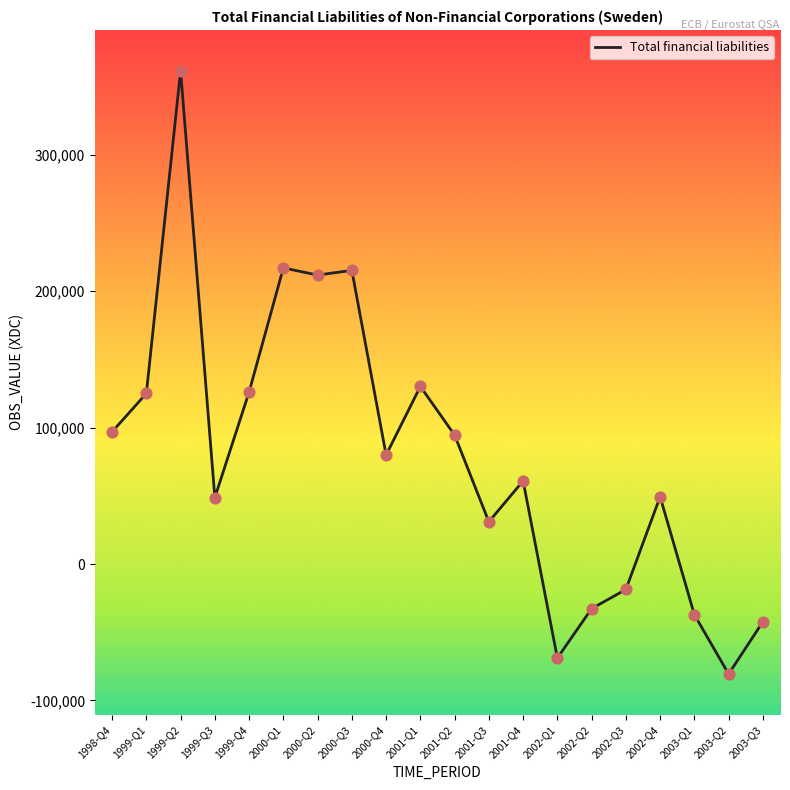

Between 2002-Q4 and 2000-Q4, which is larger?

2000-Q4